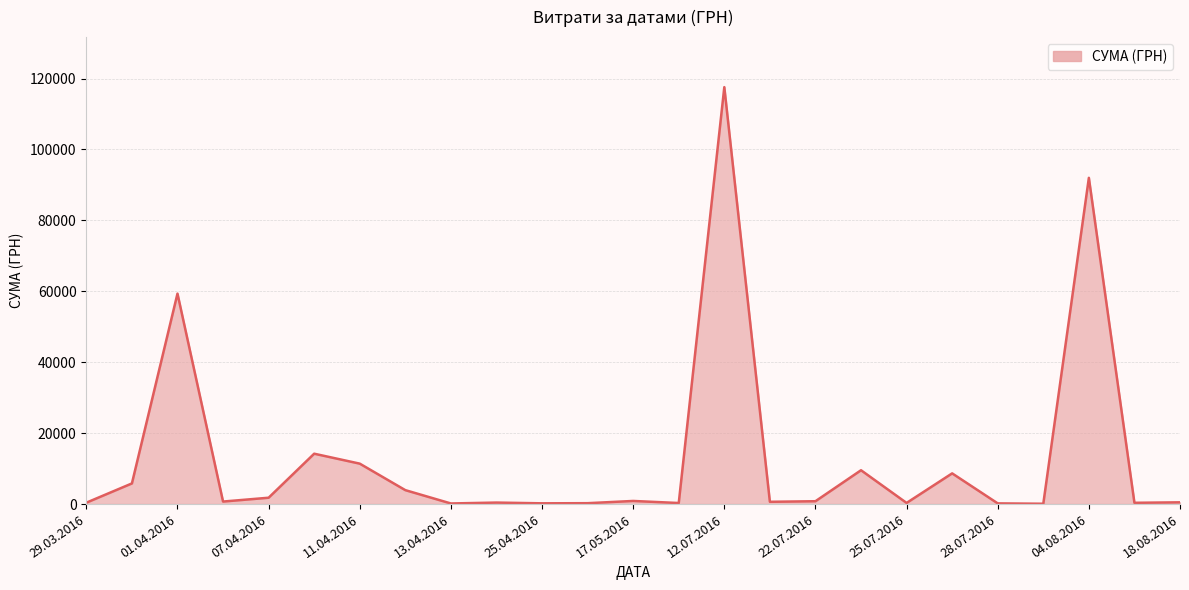

What is the difference between the maximum and minimum values?

117471.0